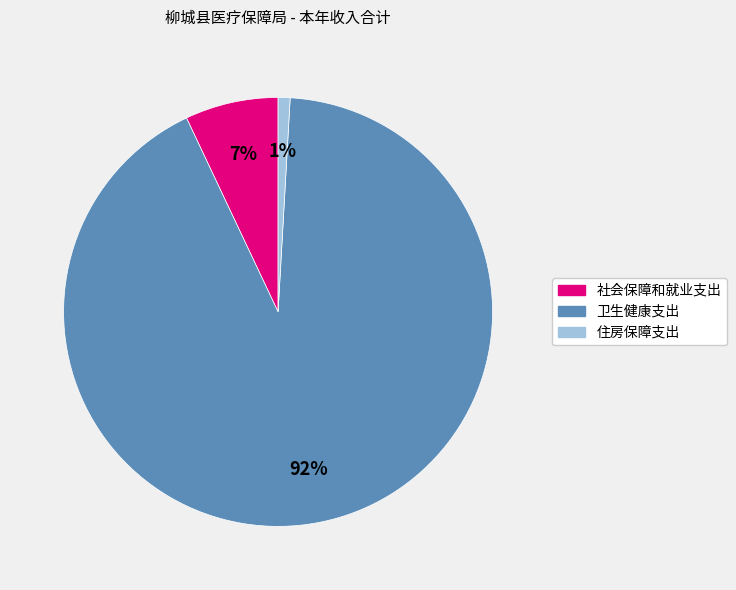

Rank the categories by value from lowest to highest.

住房保障支出, 社会保障和就业支出, 卫生健康支出